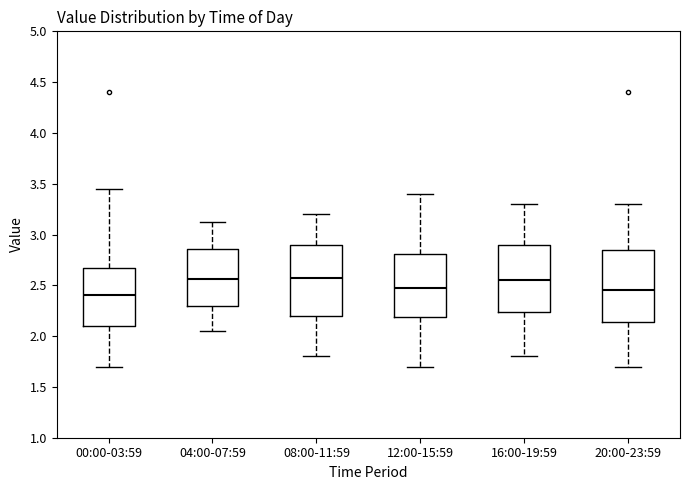

Reading left to right, read every box against the y-axis: the position of its median line, the range the box covers, and the ends of its whiskers. The values are not printed on the chart, so give them approximately, as read against the axis.

00:00-03:59: median 2.40, box 2.10 to 2.70, whiskers 1.70 to 3.45
04:00-07:59: median 2.55, box 2.30 to 2.85, whiskers 2.05 to 3.10
08:00-11:59: median 2.60, box 2.20 to 2.90, whiskers 1.80 to 3.20
12:00-15:59: median 2.50, box 2.20 to 2.80, whiskers 1.70 to 3.40
16:00-19:59: median 2.55, box 2.25 to 2.90, whiskers 1.80 to 3.30
20:00-23:59: median 2.45, box 2.15 to 2.85, whiskers 1.70 to 3.30